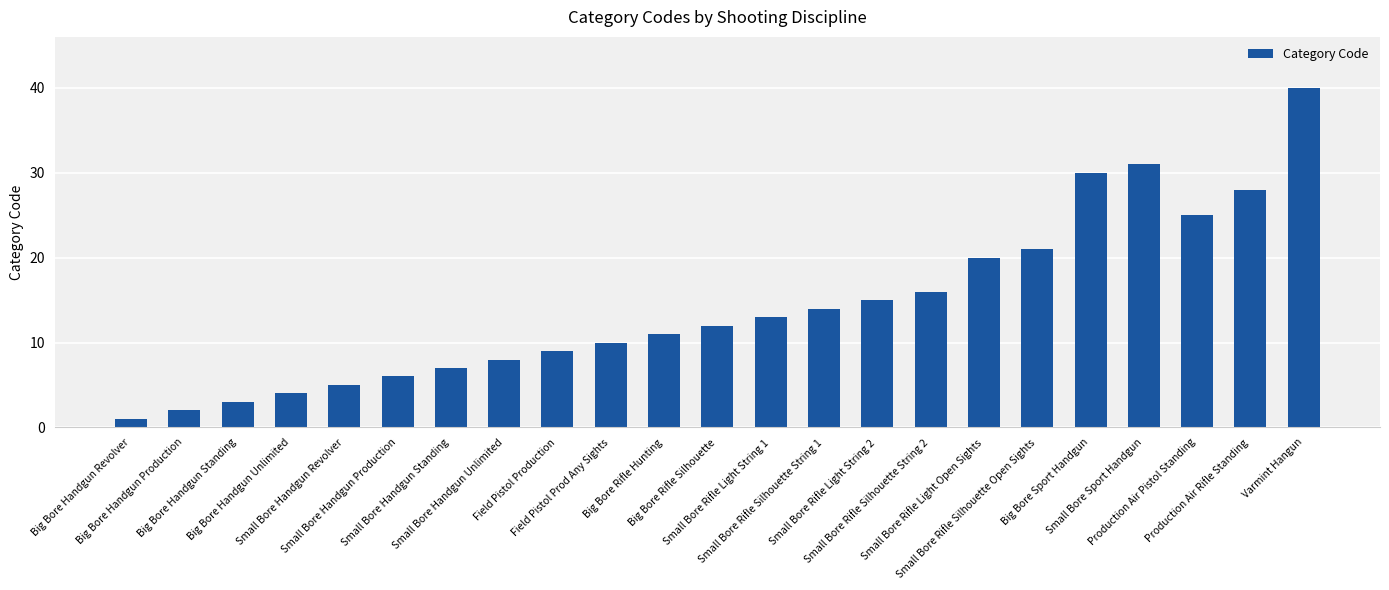

List the labels in order of value, smallest first.

Big Bore Handgun Revolver, Big Bore Handgun Production, Big Bore Handgun Standing, Big Bore Handgun Unlimited, Small Bore Handgun Revolver, Small Bore Handgun Production, Small Bore Handgun Standing, Small Bore Handgun Unlimited, Field Pistol Production, Field Pistol Prod Any Sights, Big Bore Rifle Hunting, Big Bore Rifle Silhouette, Small Bore Rifle Light String 1, Small Bore Rifle Silhouette String 1, Small Bore Rifle Light String 2, Small Bore Rifle Silhouette String 2, Small Bore Rifle Light Open Sights, Small Bore Rifle Silhouette Open Sights, Production Air Pistol Standing, Production Air Rifle Standing, Big Bore Sport Handgun, Small Bore Sport Handgun, Varmint Hangun